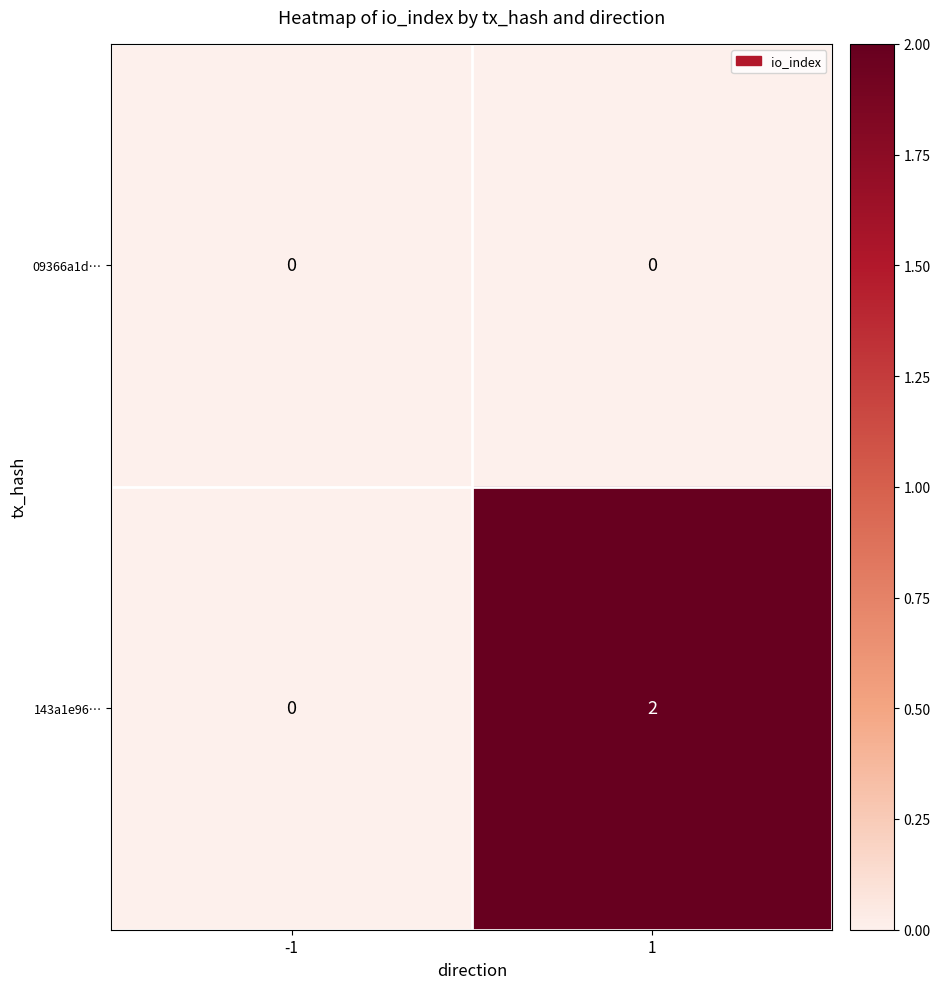

List the series in order of their peak value, highest first.

143a1e96…, 09366a1d…